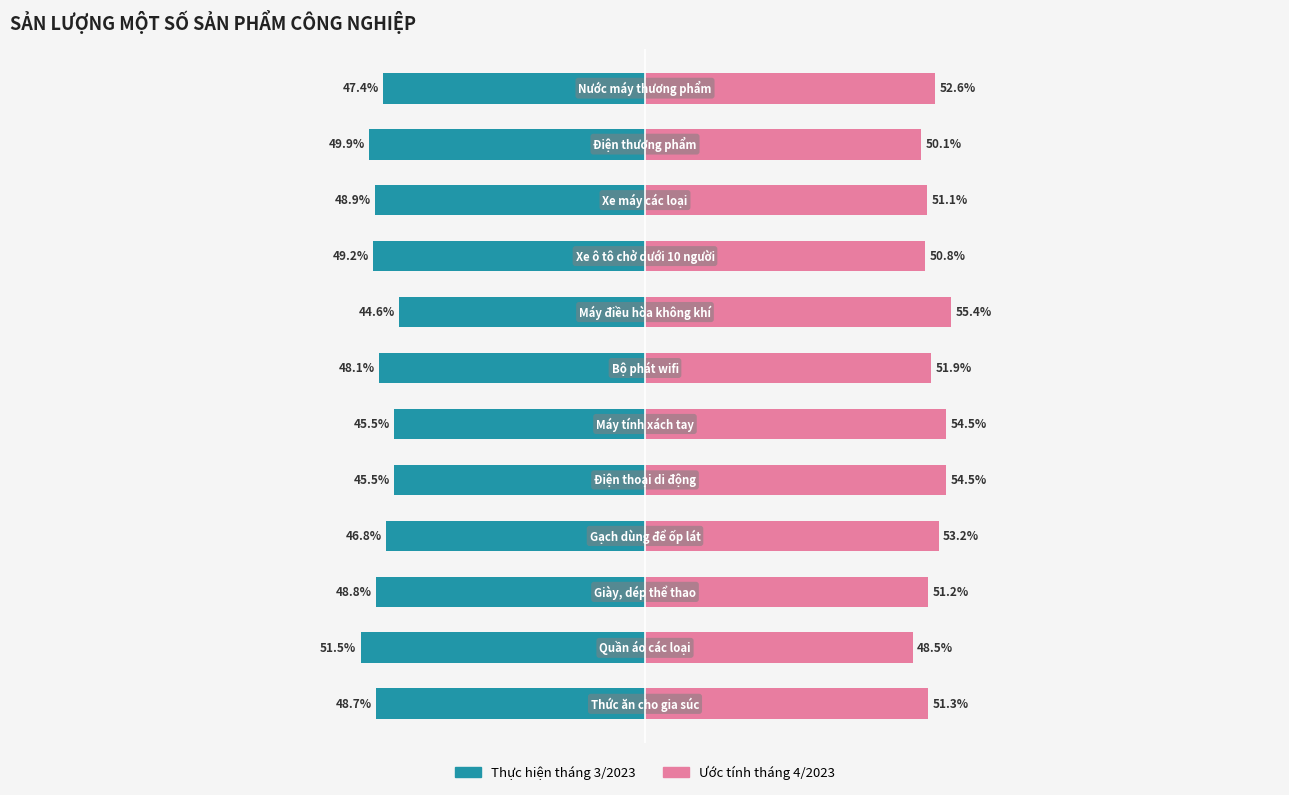

Reading left to right, transcribe all the data shown in this chart.

Thực hiện tháng 3/2023: 0=-48.7	1=-51.5	2=-48.8	3=-46.8	4=-45.5	5=-45.5	6=-48.1	7=-44.6	8=-49.2	9=-48.9	10=-49.9	11=-47.4
Ước tính tháng 4/2023: 0=51.3	1=48.5	2=51.2	3=53.2	4=54.5	5=54.5	6=51.9	7=55.4	8=50.8	9=51.1	10=50.1	11=52.6